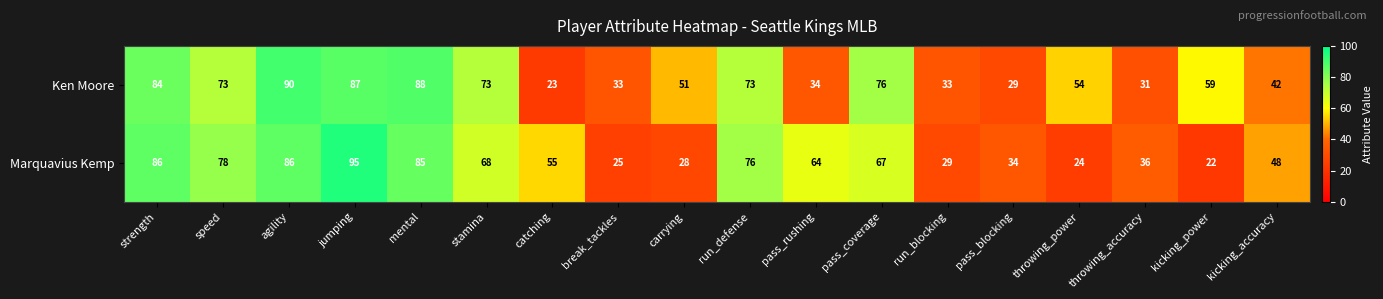

What is the spread (max minus min) of values at kicking_accuracy?

6